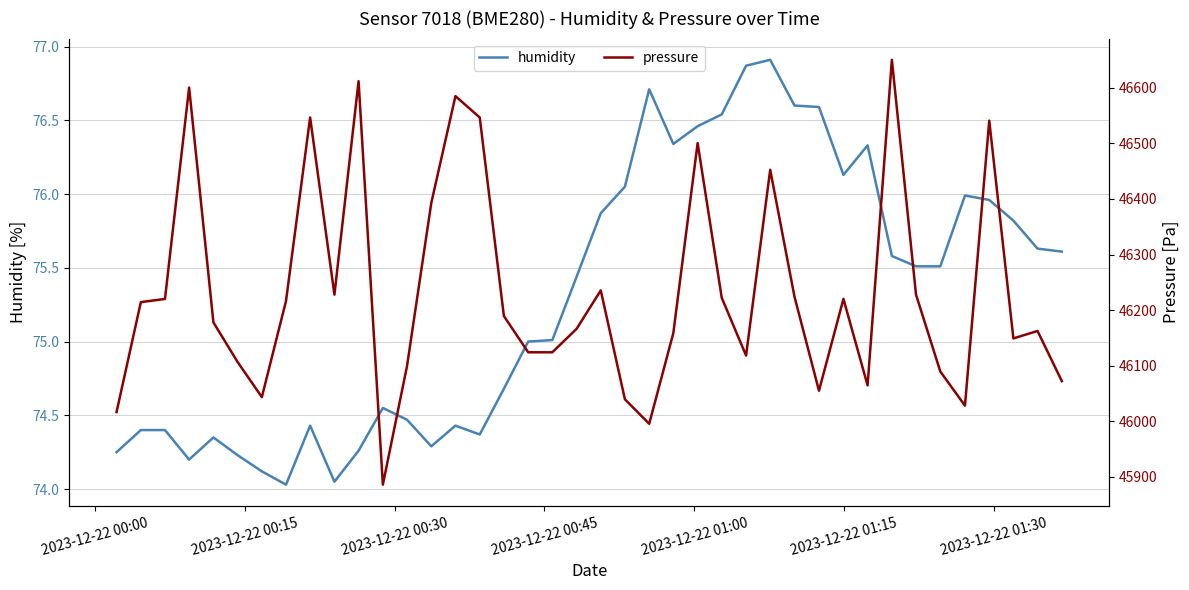

The value of humidity at 32 is 134.9. True or false?

False